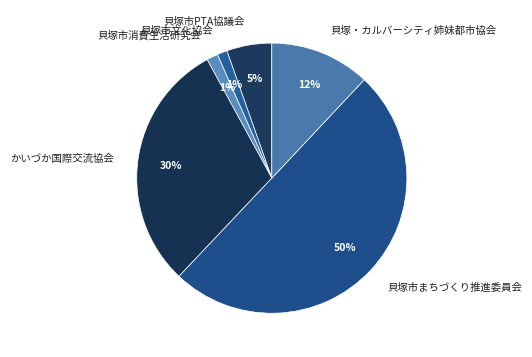

What percentage is the 貝塚市PTA協議会 slice, to the nearest percent?

5%